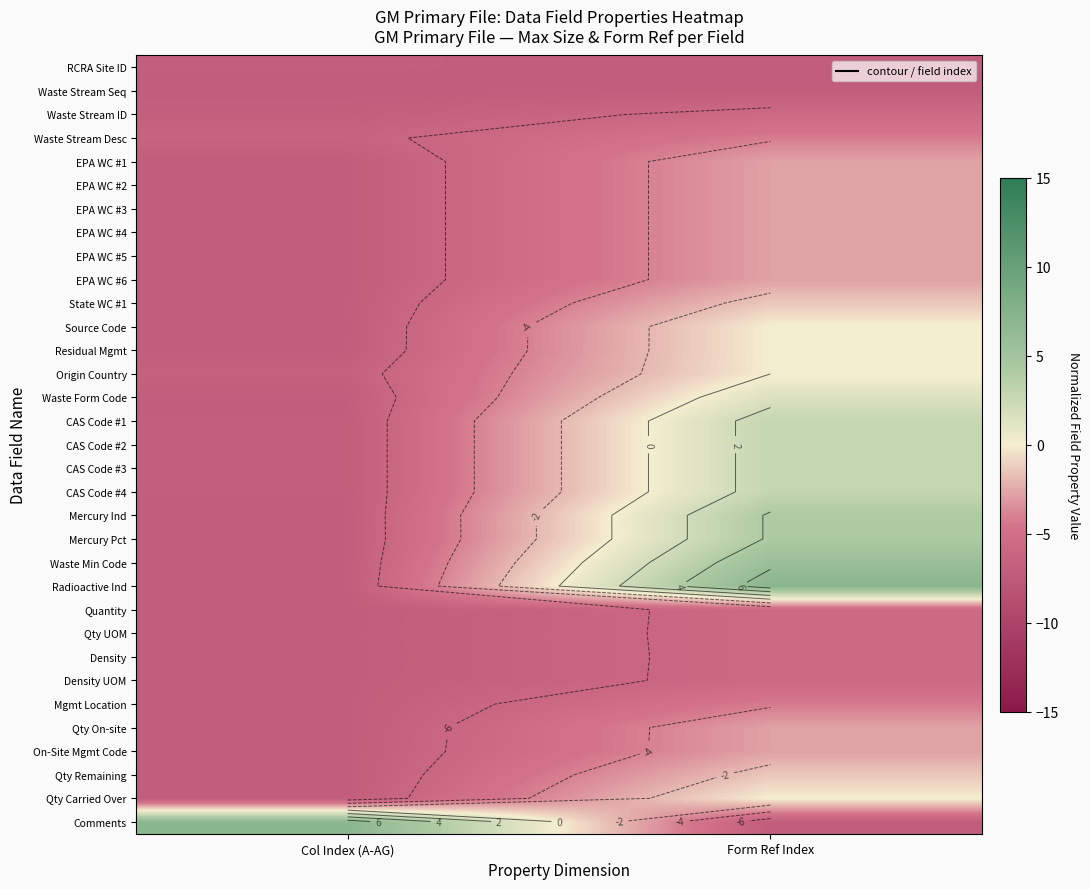

Count the number of data series in this chart.

33